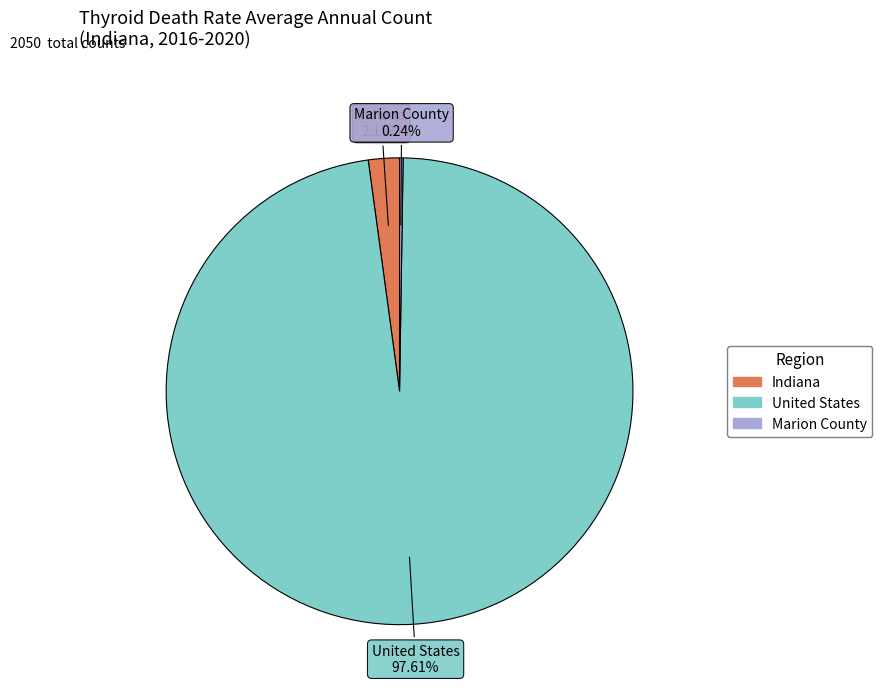

Is the sum of United States and Indiana greater than half?

Yes